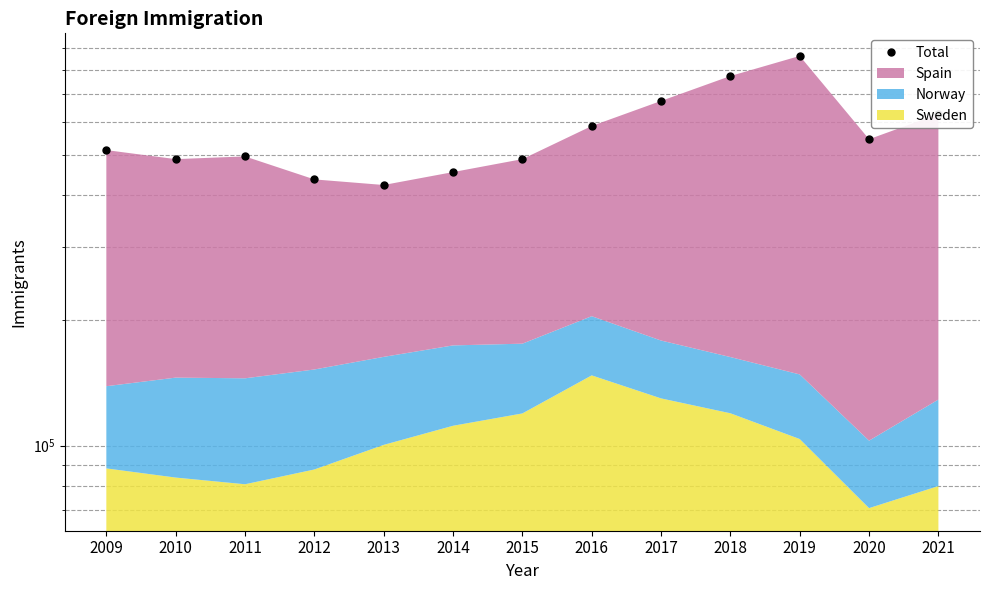

How many data points are less than 512497?

6